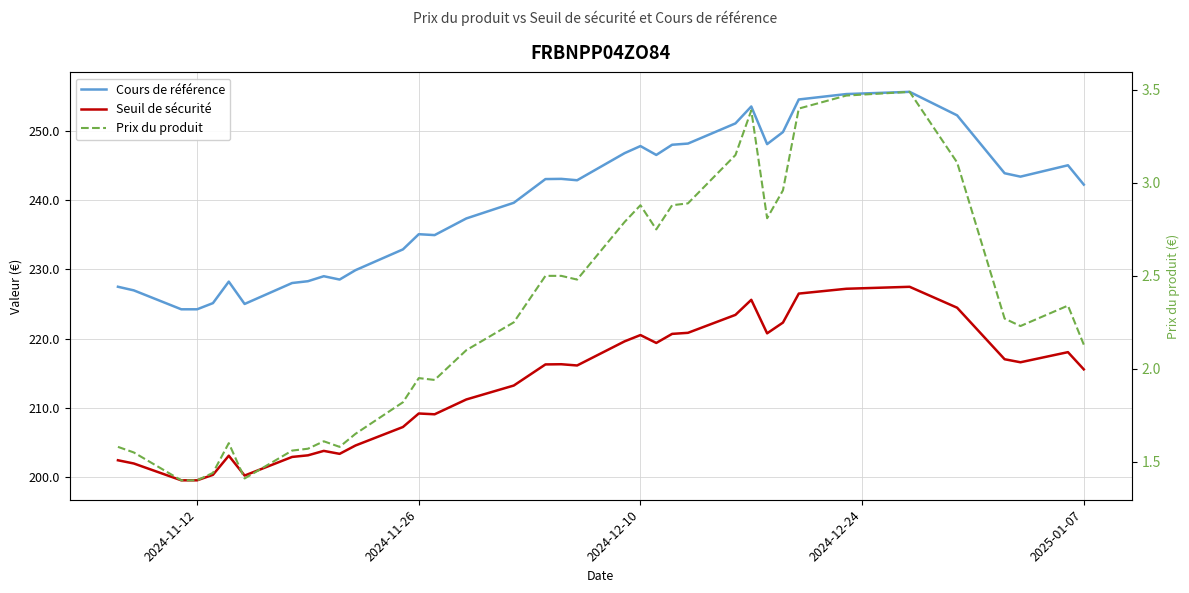

What are all the series names shown in the legend?

Cours de référence, Seuil de sécurité, Prix du produit